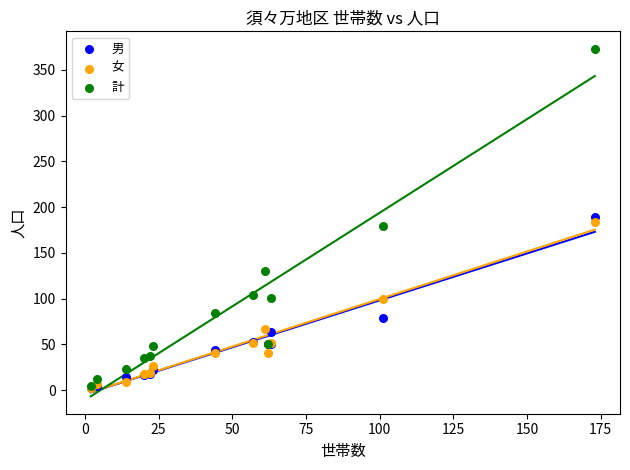

What are all the series names shown in the legend?

男, 女, 計